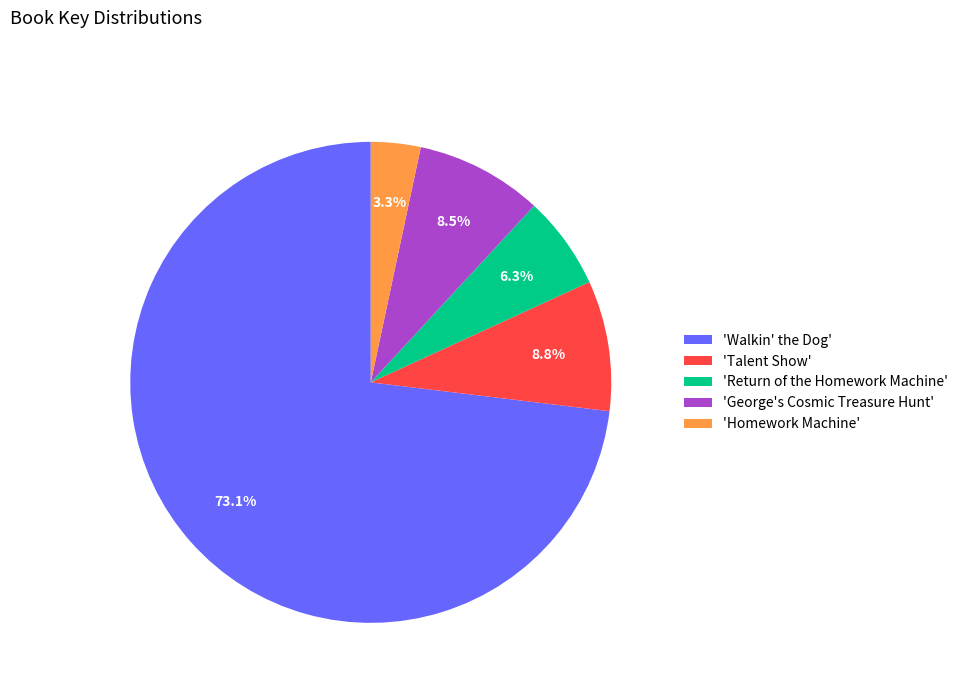

Between 'Homework Machine' and 'Talent Show', which is larger?

'Talent Show'